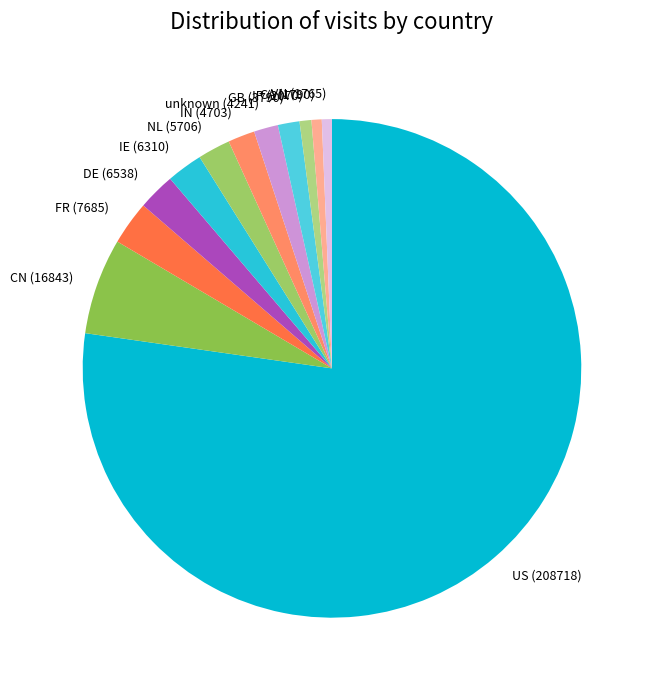

Do DE (6538) and IN (4703) together represent more than half of the pie?

No